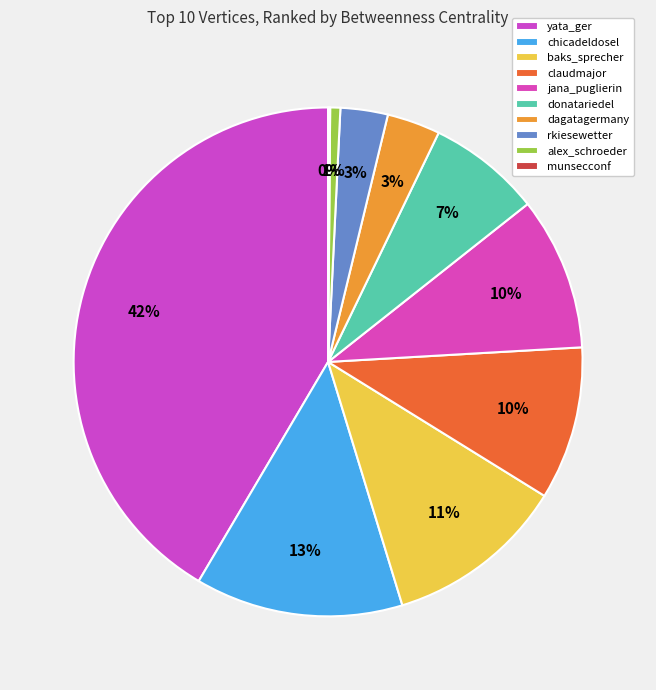

To the nearest percent, what is the average slice percentage?

10%